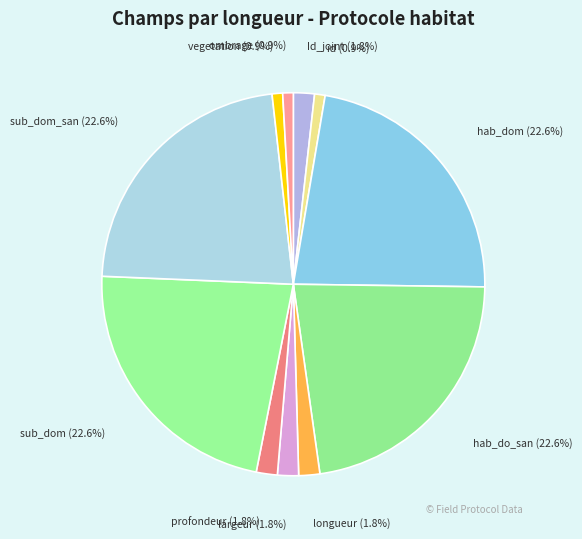

Is the sum of ombrage and longueur greater than half?

No